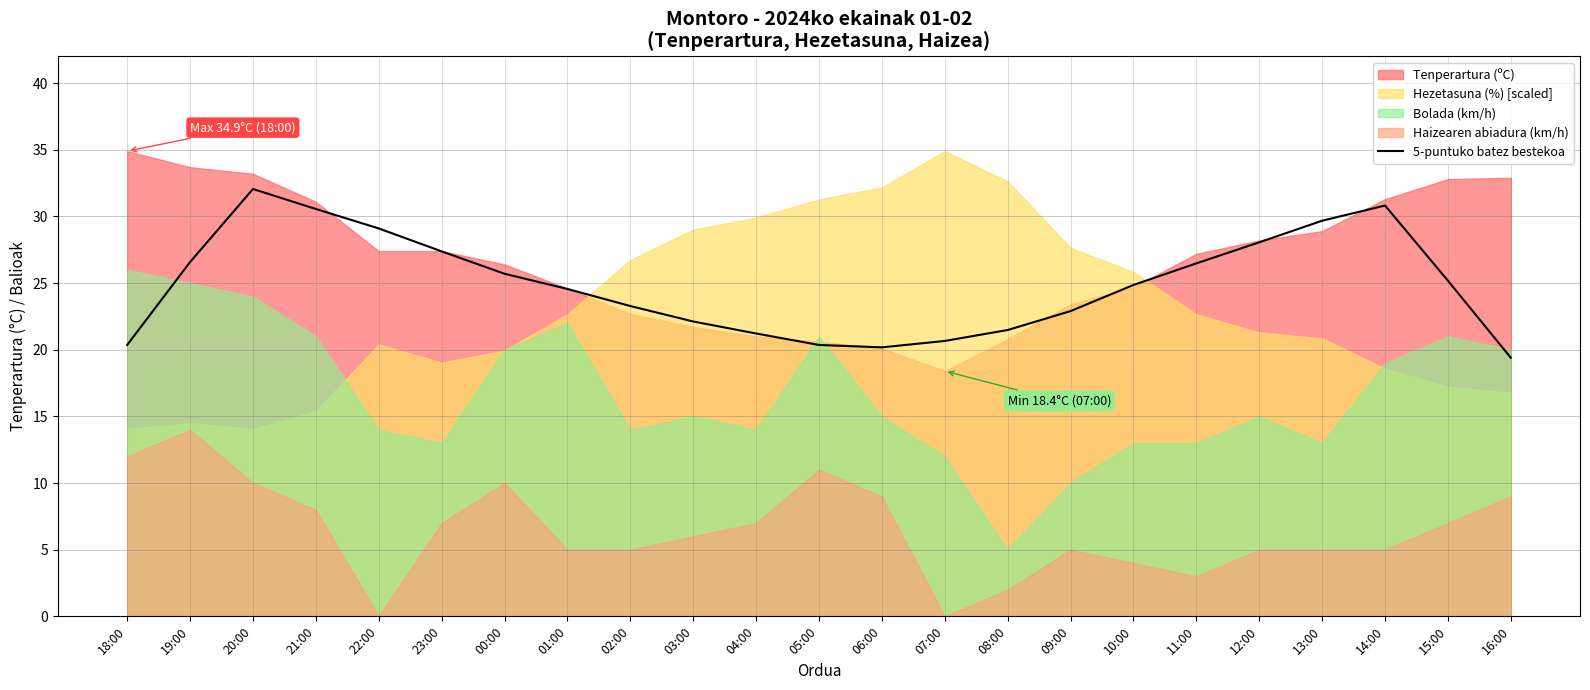

The chart shows a value of 9.4 at 05:00. True or false?

False